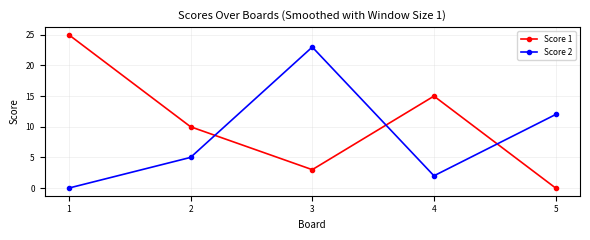

In Score 1, how many points are higher than both neighbors (excluding endpoints)?

1